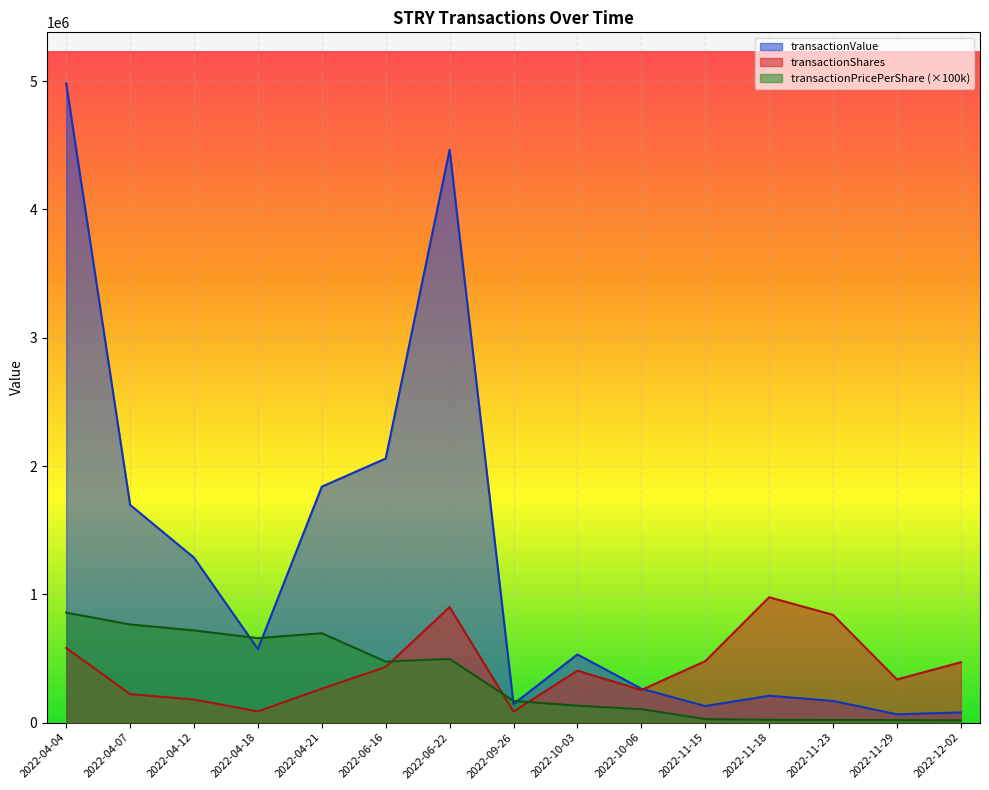

Which series changed the most between 2022-04-21 and 2022-10-03?

transactionValue